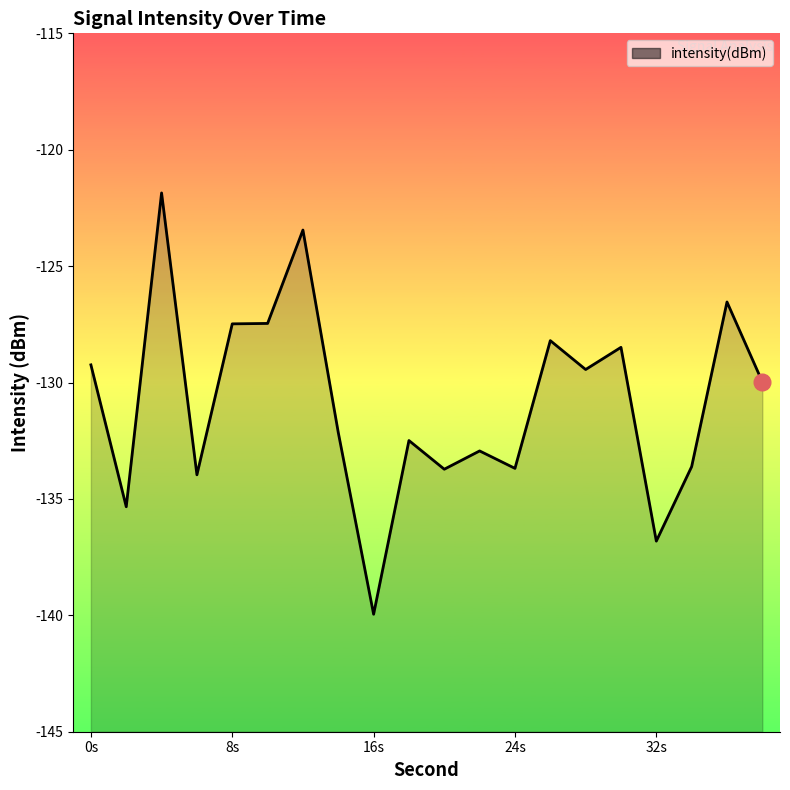

What is the maximum value shown in the chart?

-121.9